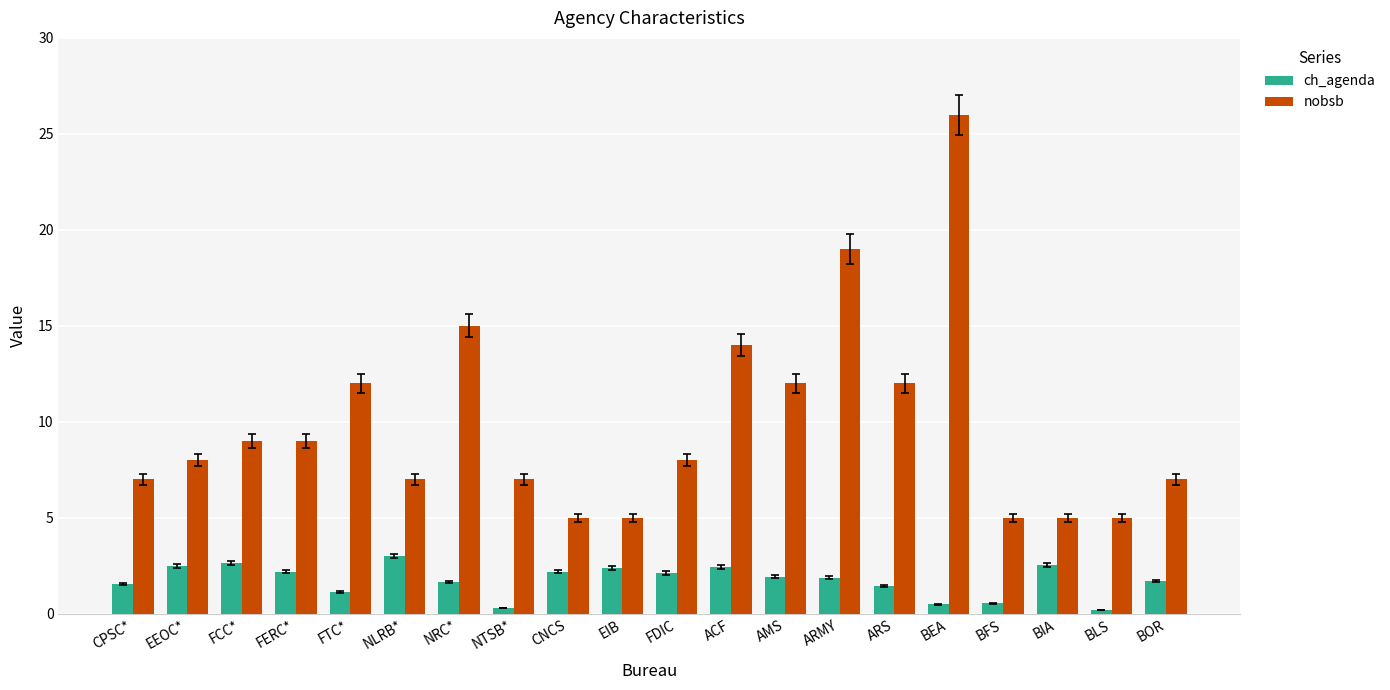

What are all the series names shown in the legend?

ch_agenda, nobsb